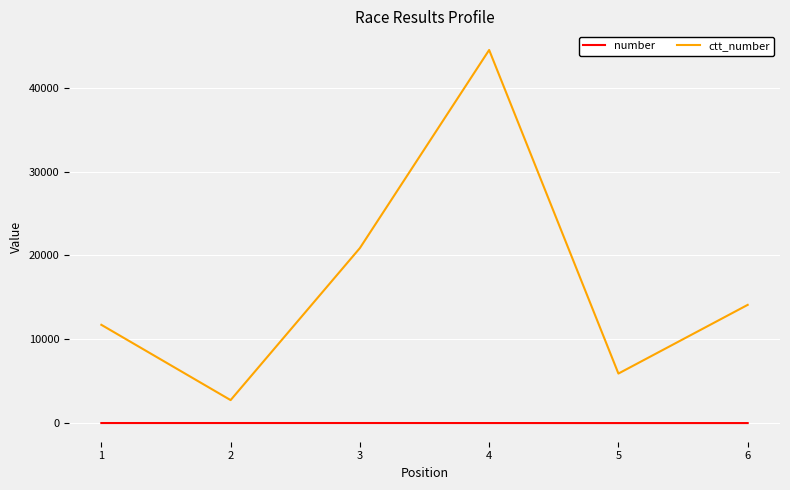

What is the difference between the maximum and minimum values in the ctt_number series?

41773